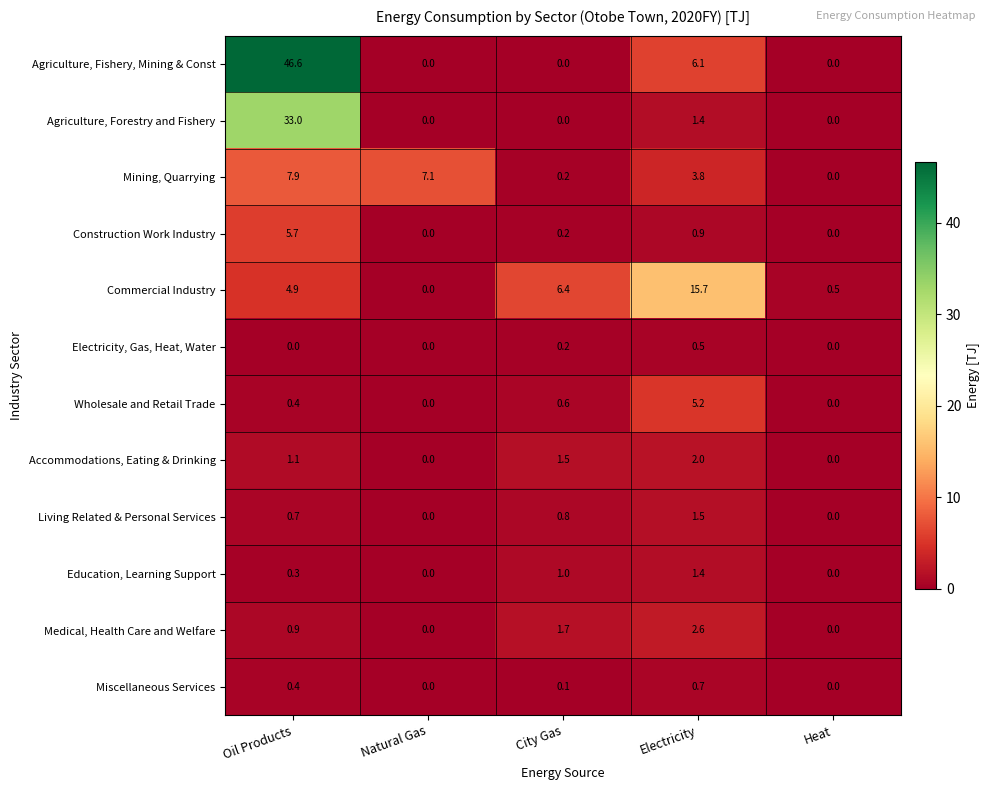

What is the difference between the second highest and second lowest values in the Wholesale and Retail Trade series?

0.6